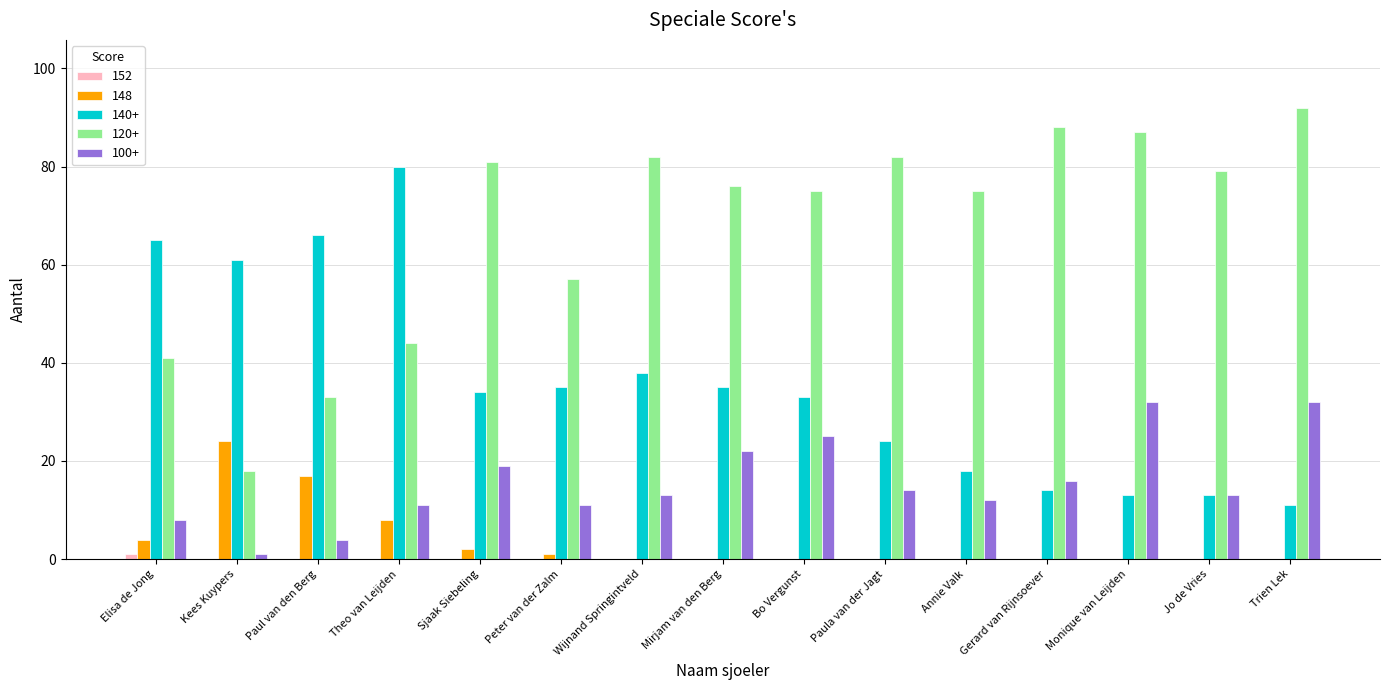

What is the highest value of the 100+ series?

32